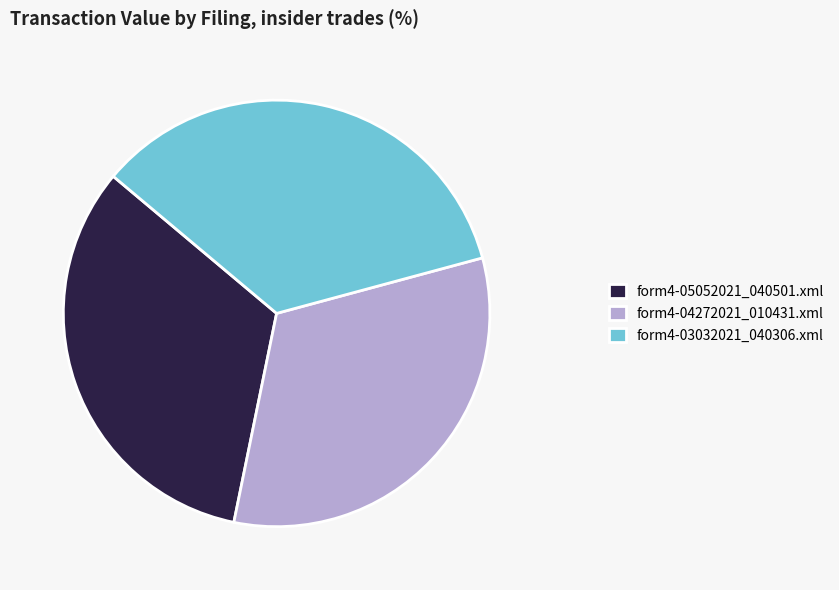

Do form4-04272021_010431.xml and form4-03032021_040306.xml together represent more than half of the pie?

Yes